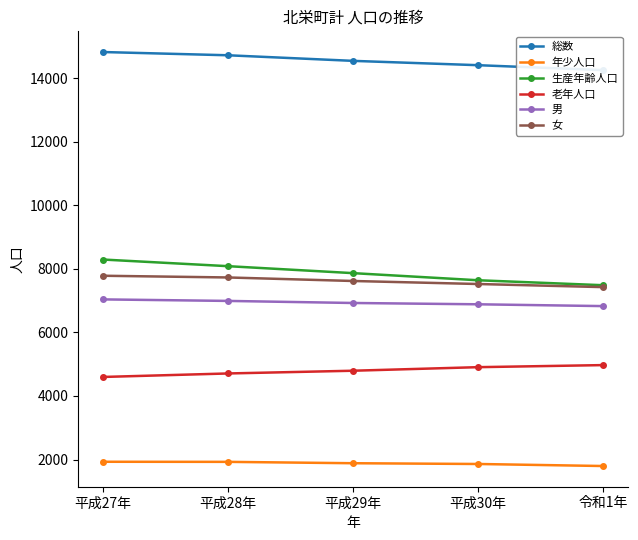

The 老年人口 series shows 7721 at 平成29年. True or false?

False